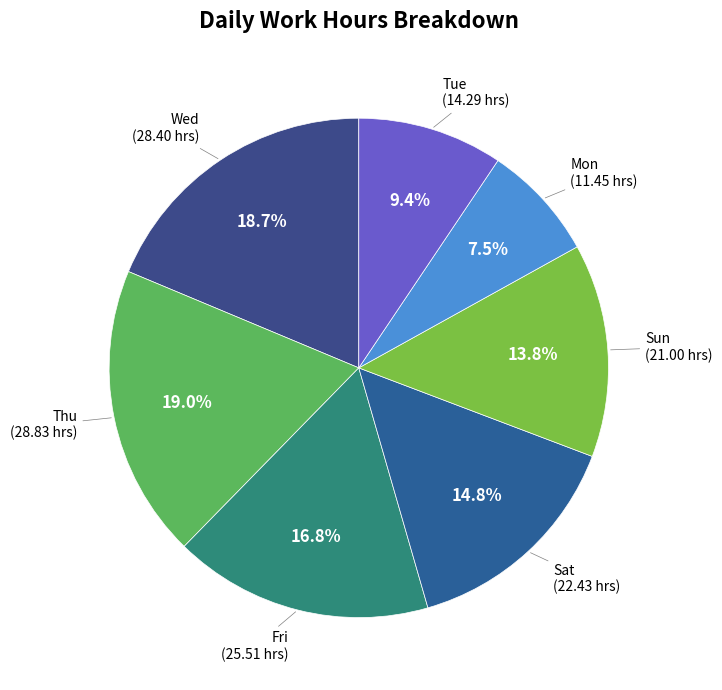

How many slices are in this pie chart?

7